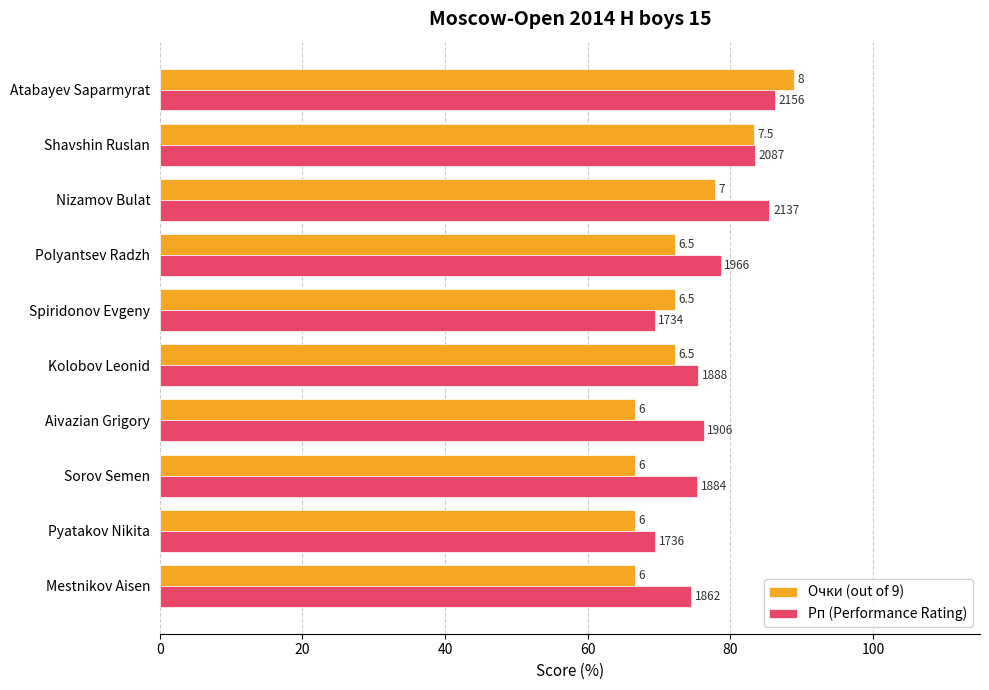

What is the maximum value for Рп (Performance Rating)?

86.2